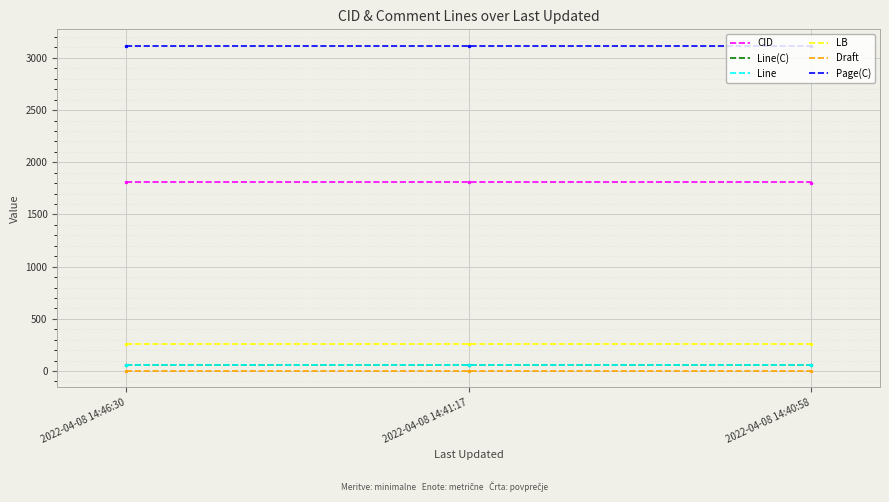

Rank the series by their maximum value, from lowest to highest.

Draft, Line(C), Line, LB, CID, Page(C)